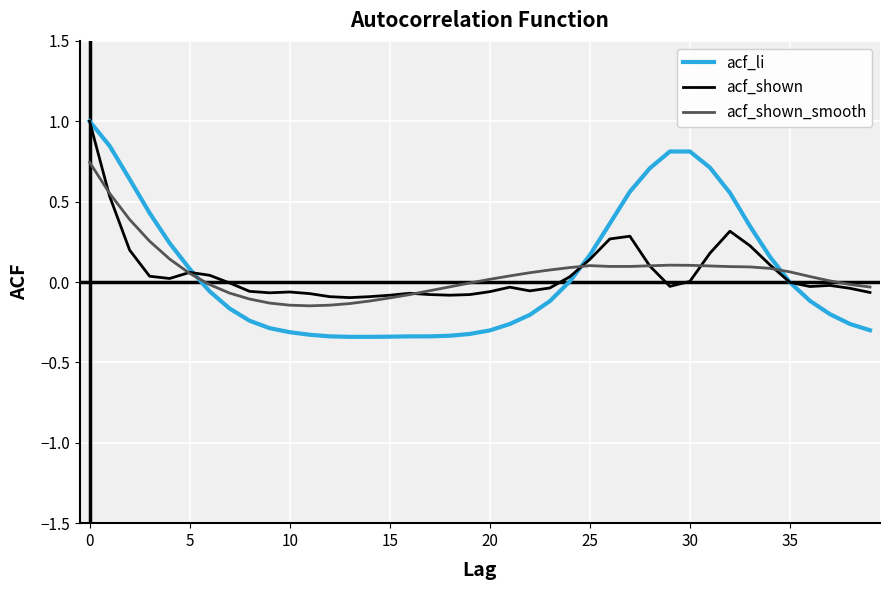

Which series has the largest range (max minus min)?

acf_li